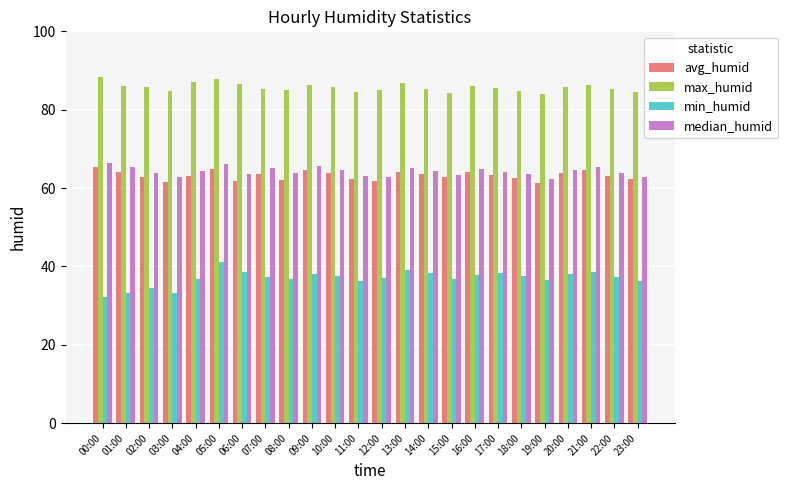

What is the sum of the min_humid values at 12:00 and 19:00?

73.6